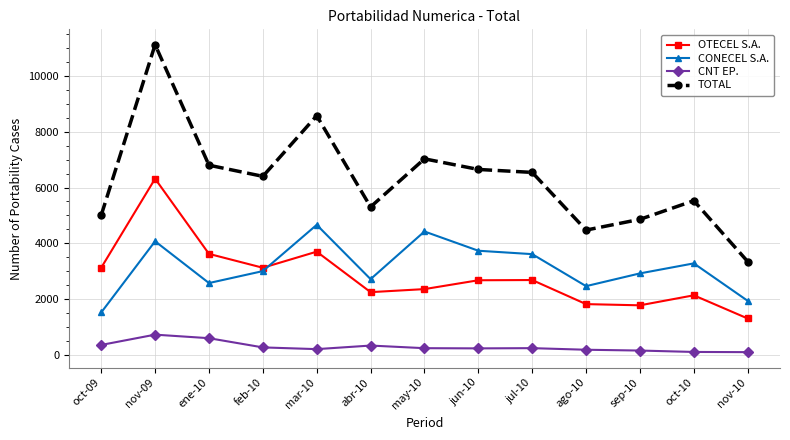

Rank the series at mar-10 from highest to lowest value.

TOTAL, CONECEL S.A., OTECEL S.A., CNT EP.